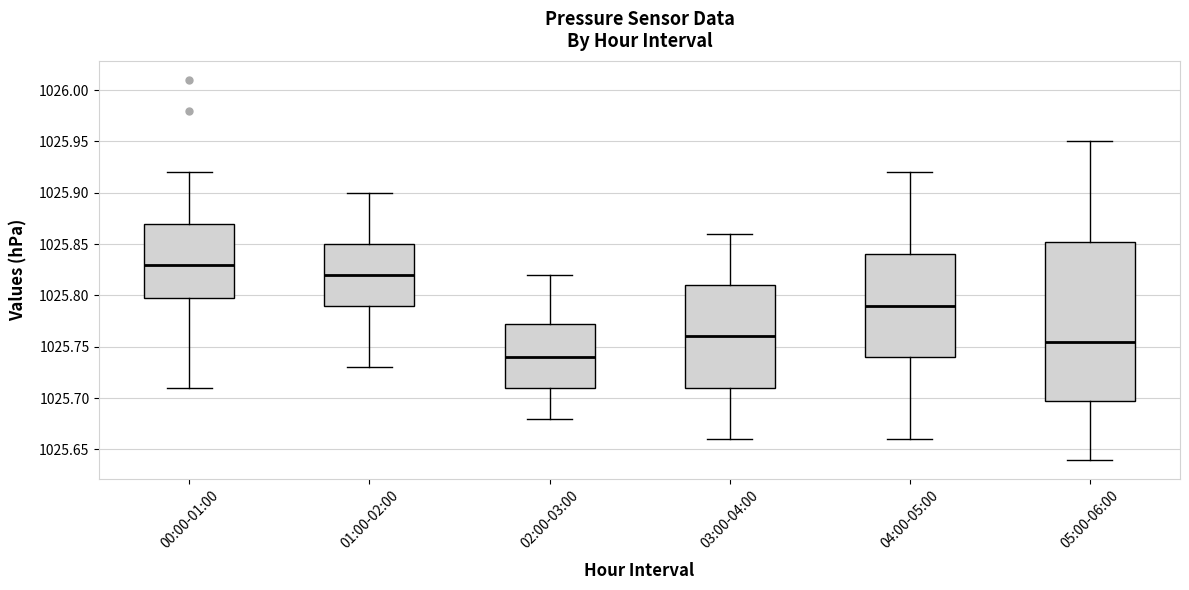

Comparing the boxes themselves (not the whiskers), which one is the tallest?

05:00-06:00